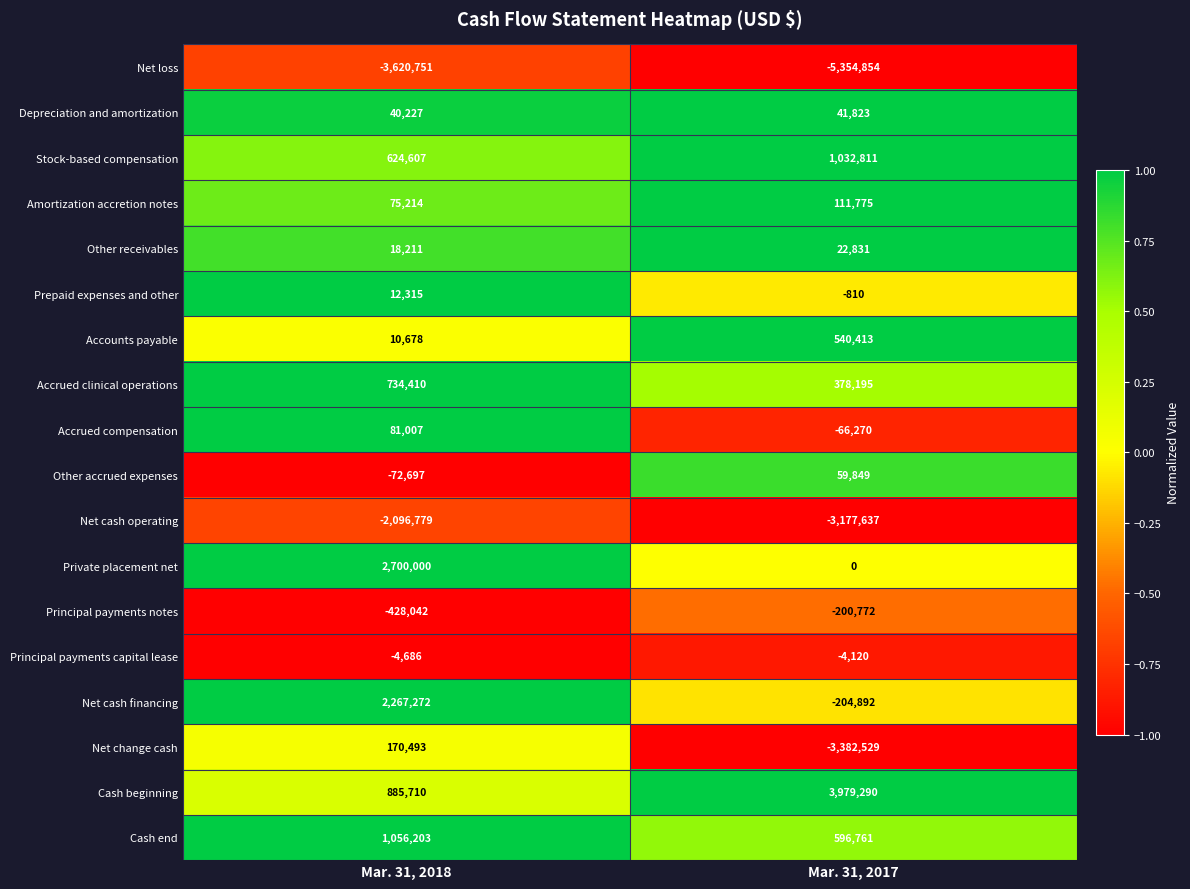

Rank the series by their maximum value, from highest to lowest.

Cash beginning, Private placement net, Net cash financing, Cash end, Stock-based compensation, Accrued clinical operations, Accounts payable, Net change cash, Amortization accretion notes, Accrued compensation, Other accrued expenses, Depreciation and amortization, Other receivables, Prepaid expenses and other, Principal payments capital lease, Principal payments notes, Net cash operating, Net loss